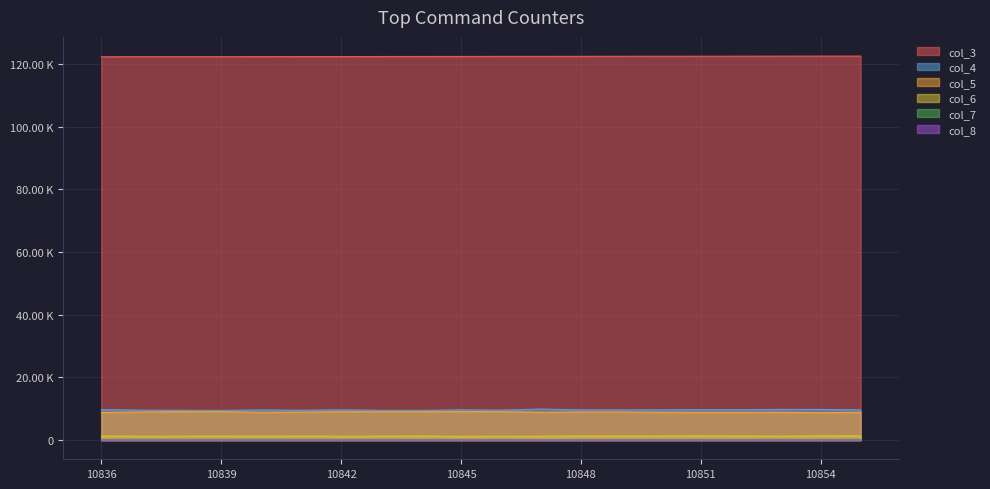

Where is the first local minimum for col_5?

10840